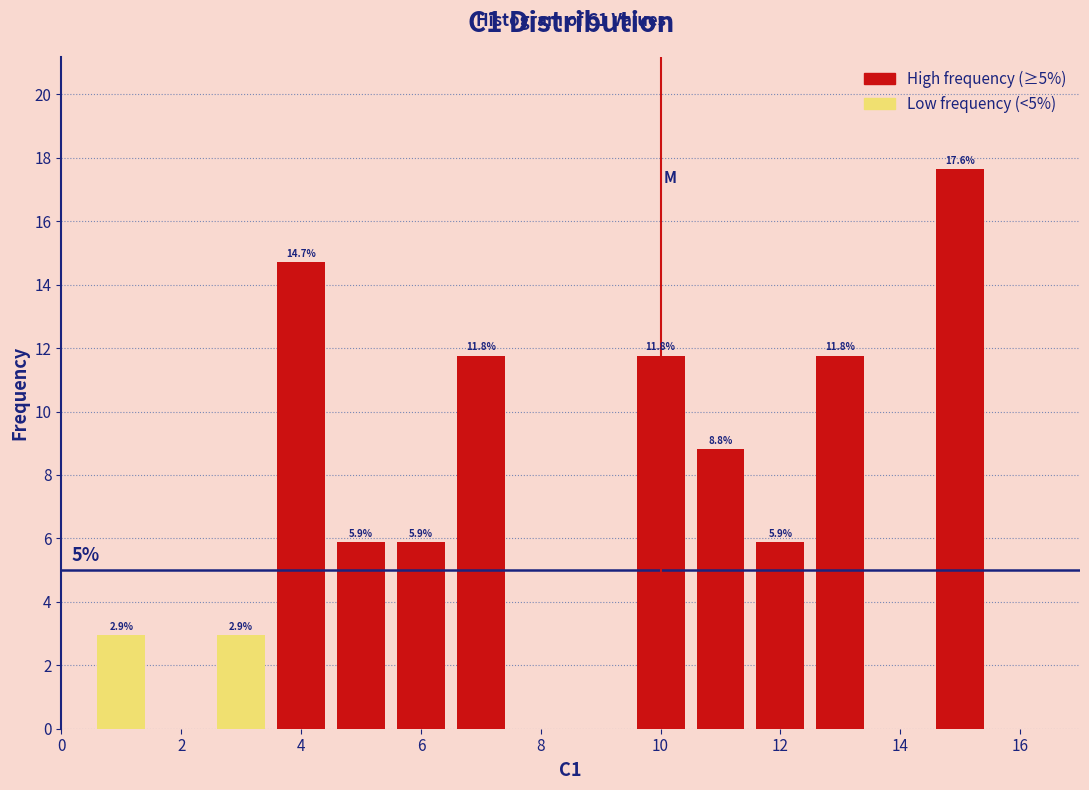

Over which range of the x-axis is the bar tallest?

14.5 to 15.5